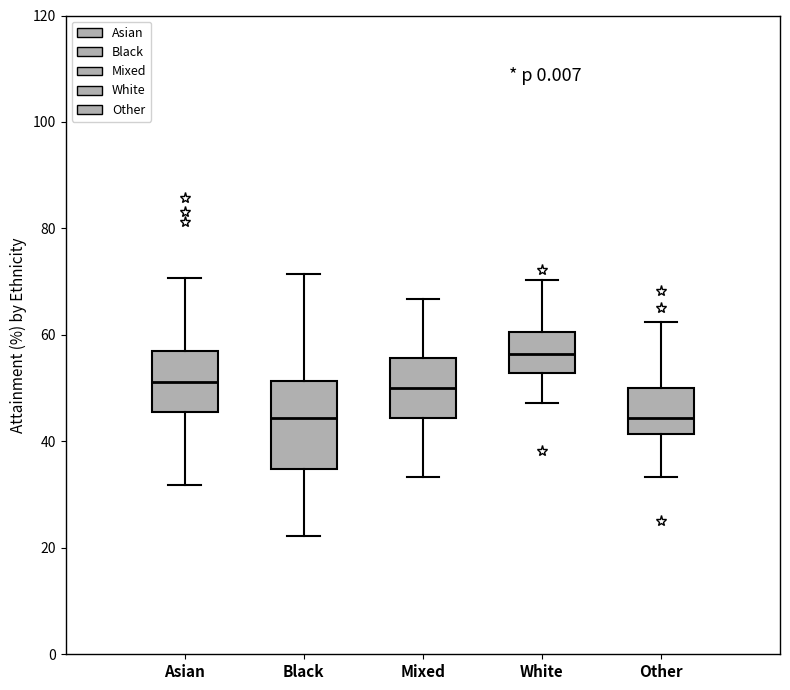

Reading left to right, transcribe this box plot: for each box, give where its median line is, the range the box spans, and where its two whiskers end, as read against the y-axis. The values are not printed on the chart, so give them approximately, as read against the axis.

Asian: median 52, box 46 to 56, whiskers 32 to 70
Black: median 44, box 34 to 52, whiskers 22 to 72
Mixed: median 50, box 44 to 56, whiskers 34 to 66
White: median 56, box 52 to 60, whiskers 48 to 70
Other: median 44, box 42 to 50, whiskers 34 to 62